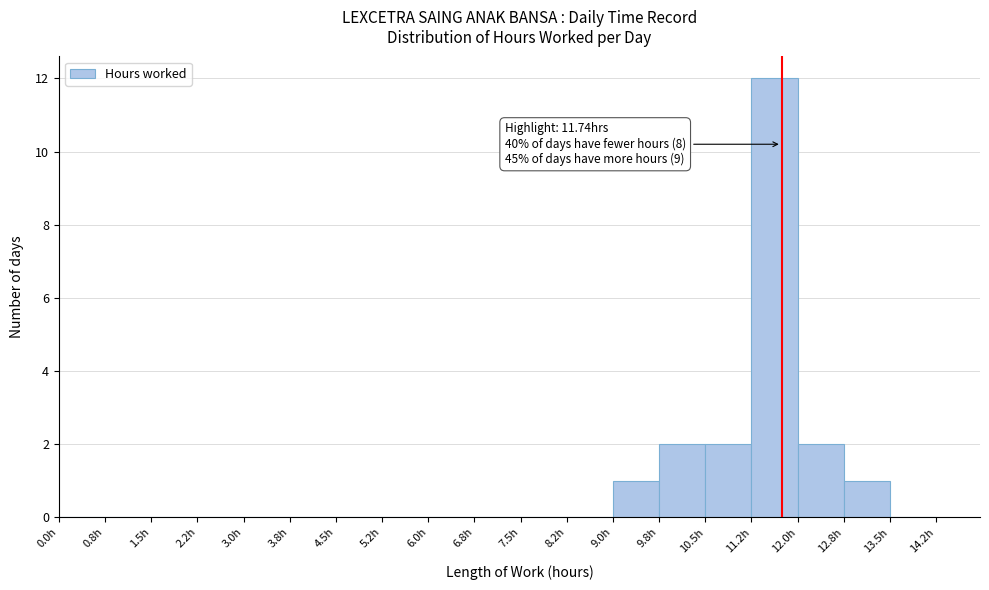

Over which range of the x-axis is the bar tallest?

11.25 to 12.00